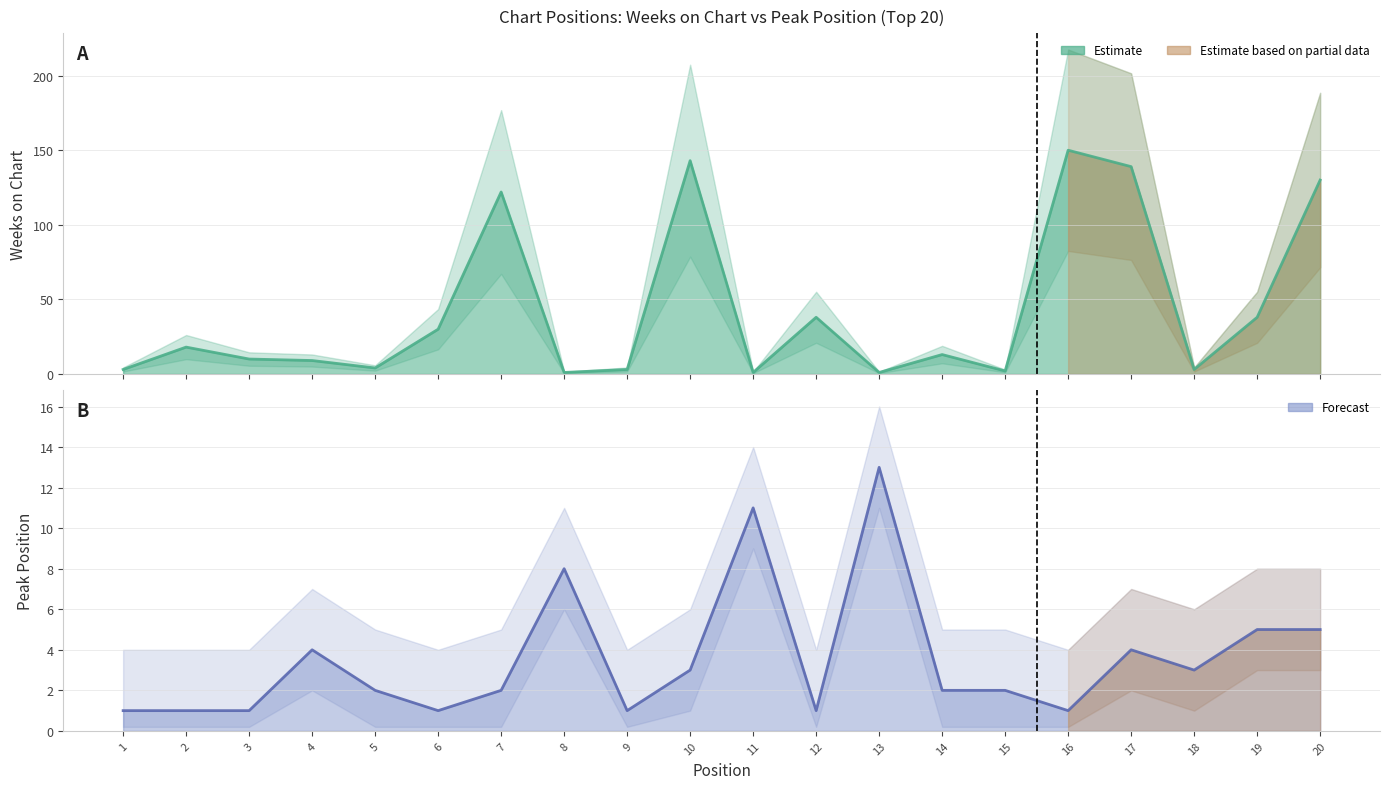

True or false: Weeks on Chart and Peak Position cross at least once.

True